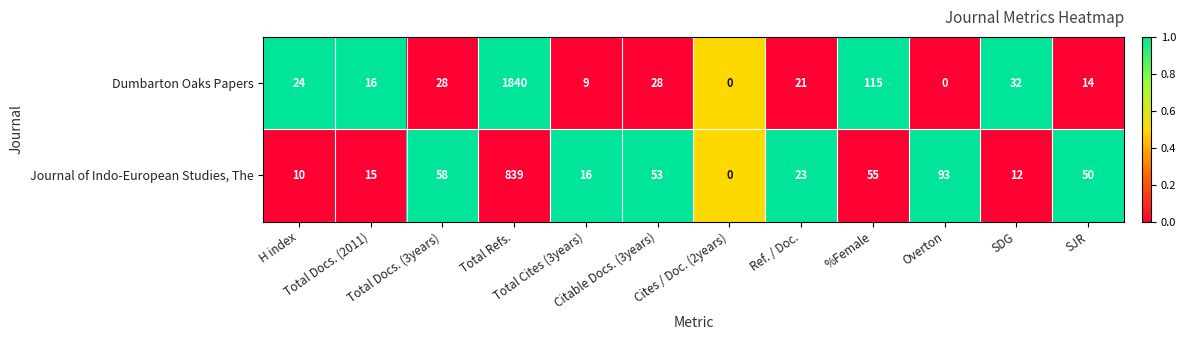

What is the difference between the maximum and second lowest values in the Dumbarton Oaks Papers series?

1840